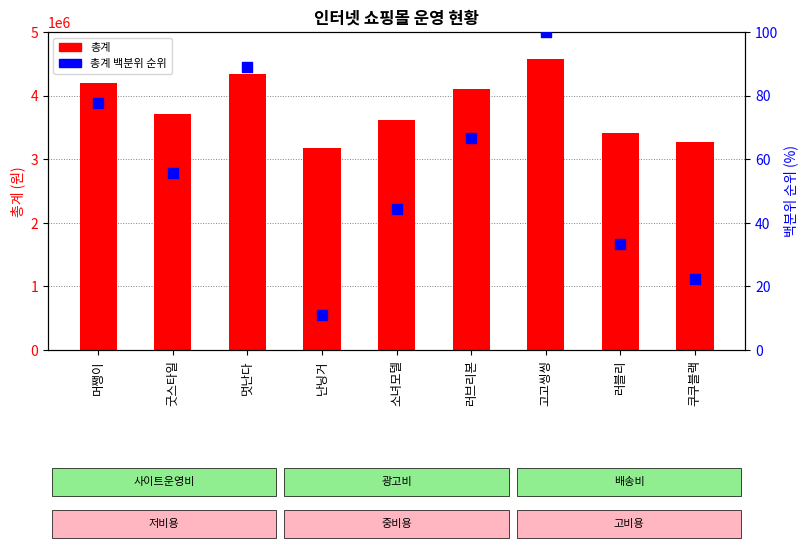

What is the total value across all series at 굿스타일?

3705055.6